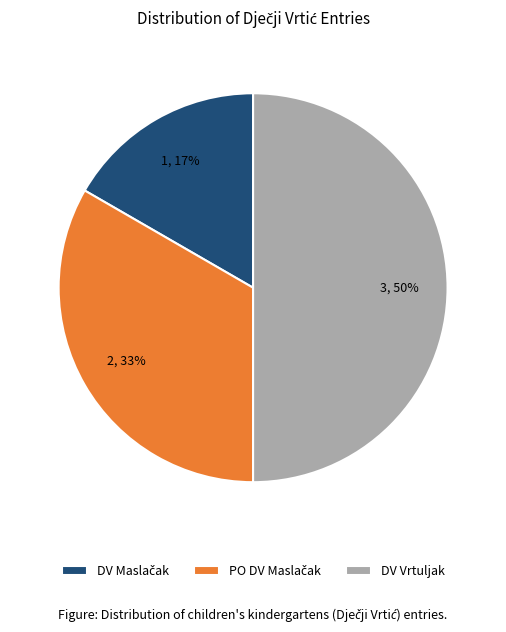

Count the number of slices in the pie.

3